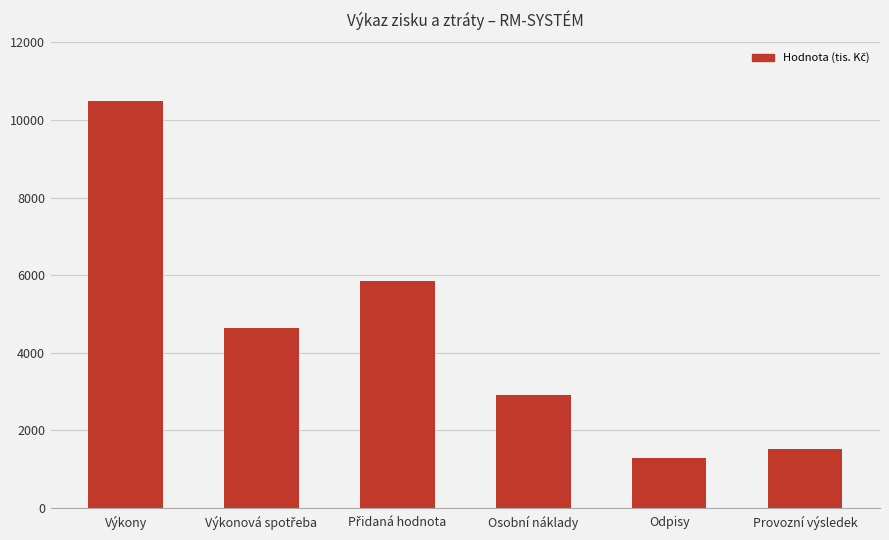

Reading right to left, transcribe all the data shown in this chart.

1504	1279	2896	5857	4641	10498